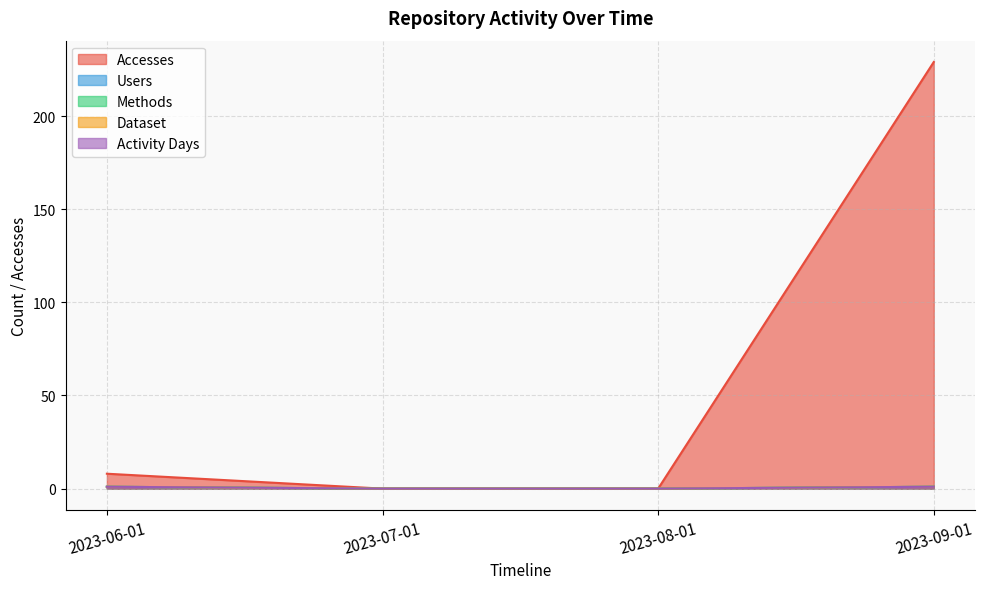

What are all the series names shown in the legend?

Accesses, Users, Methods, Dataset, Activity Days